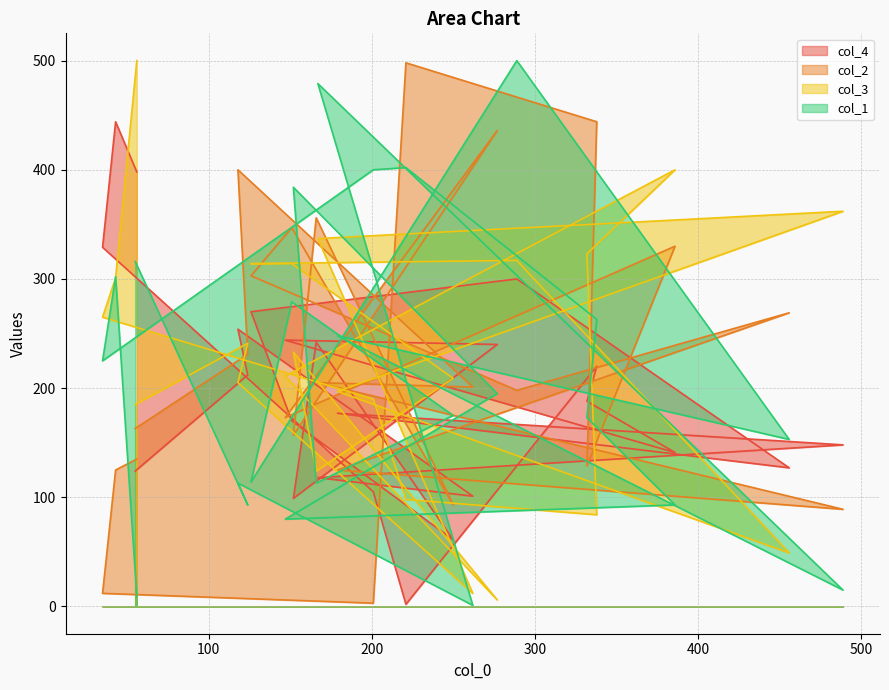

Which series has the widest spread of values?

col_1